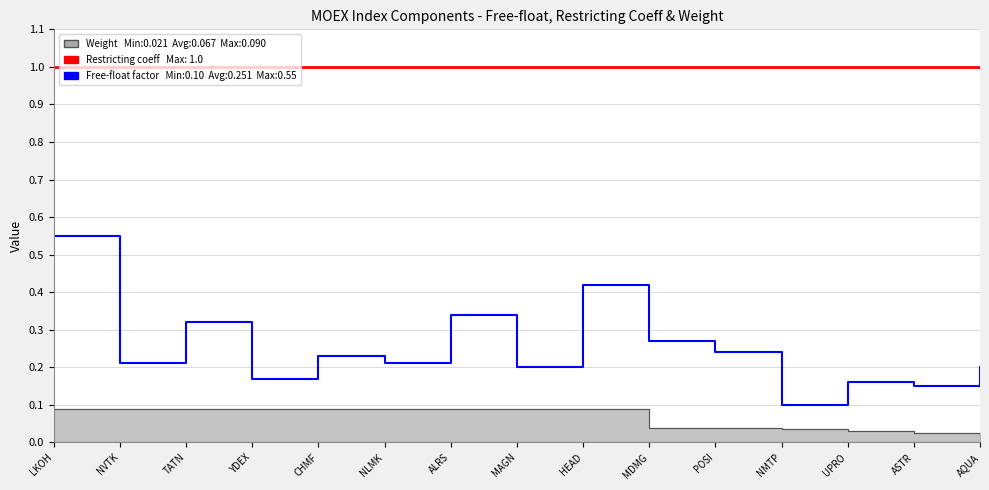

True or false: Free-float factor and Weight intersect in this chart.

False